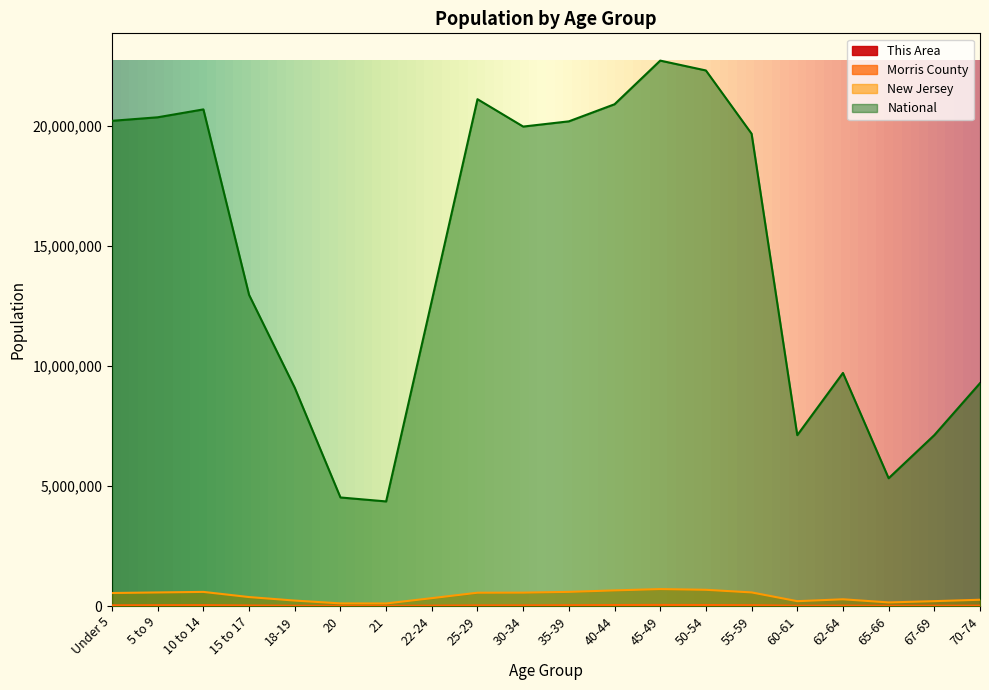

How many lines are shown in the chart?

4